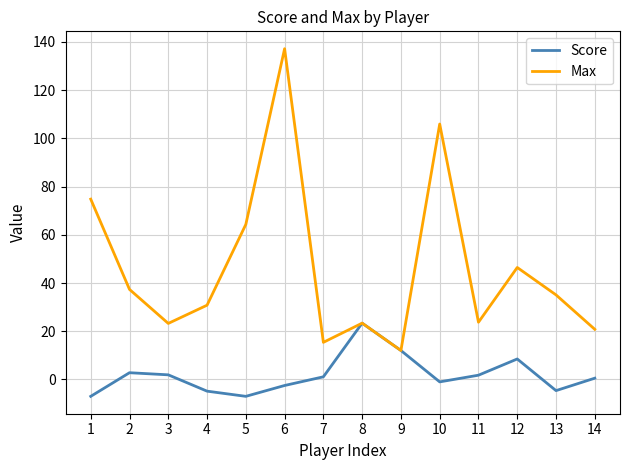

How many lines are shown in the chart?

2